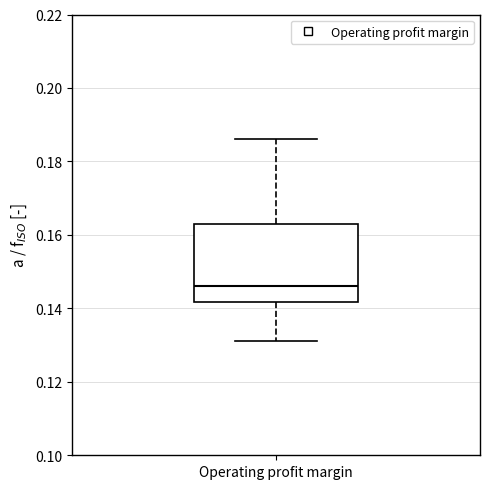

Read this box plot against the y-axis: the position of the median line, the range covered by the box, and the ends of both whiskers. The values are not printed on the chart, so give them approximately, as read against the axis.

median 0.146, box 0.142 to 0.162, whiskers 0.132 to 0.186